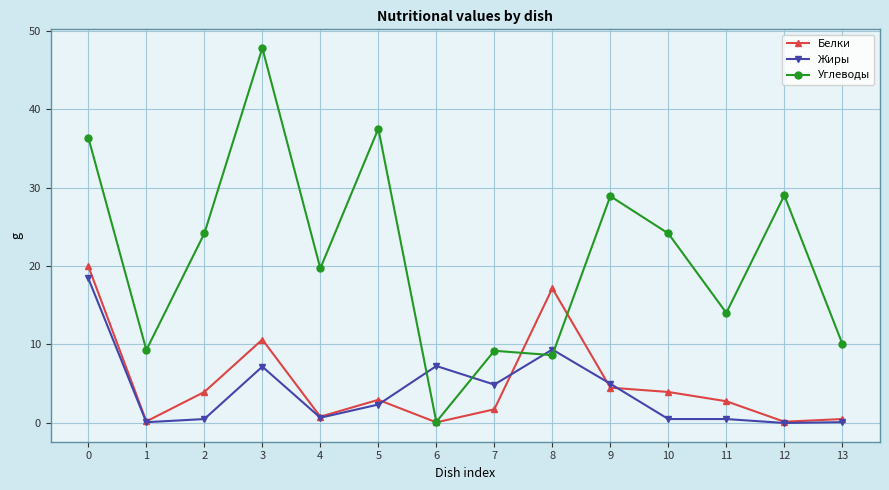

At which category does Жиры reach its first local peak?

3